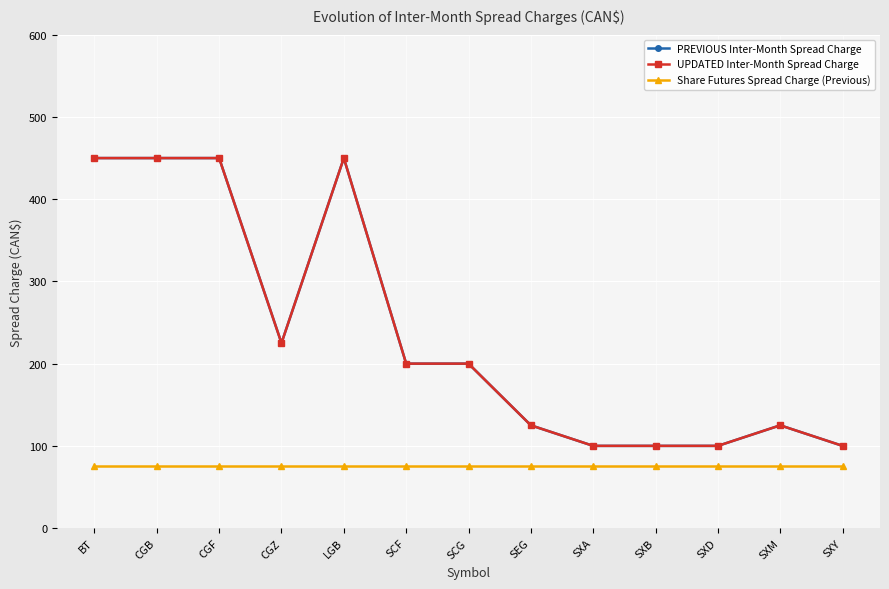

At which label does Share Futures Spread Charge (Previous) reach its peak?

BT